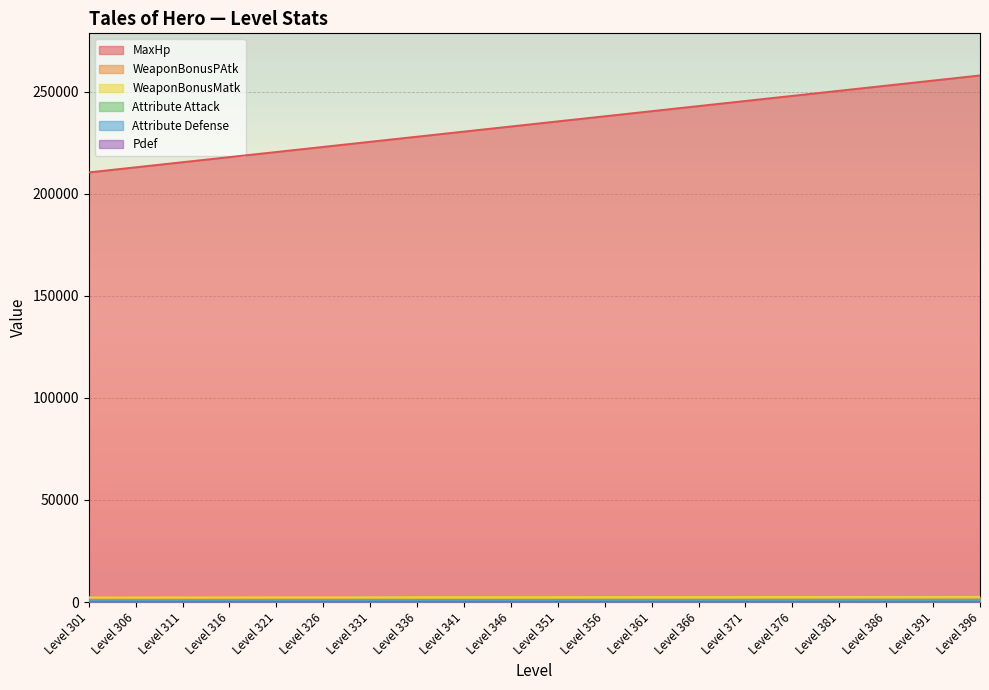

At which category is the sum across all series the highest?

Level 396